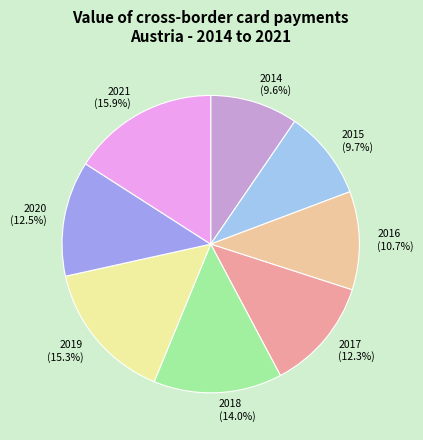

Combined, what portion of the pie is 2015 and 2019?

25.0%